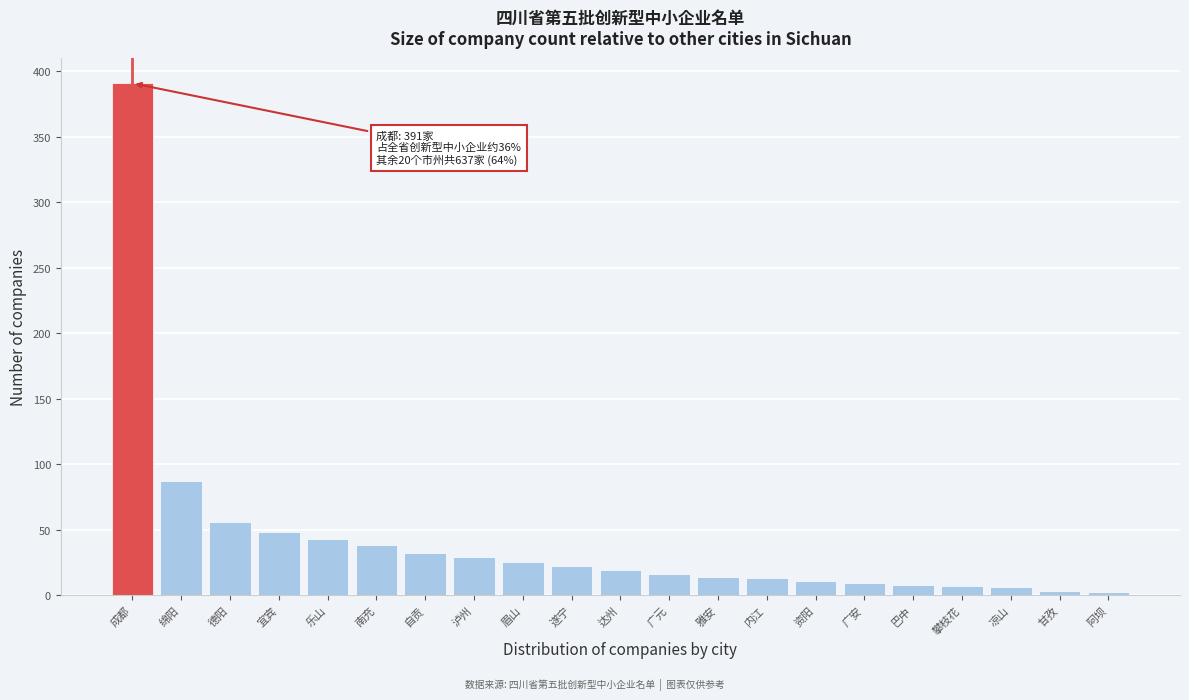

What is the difference between the second highest and second lowest values?

84